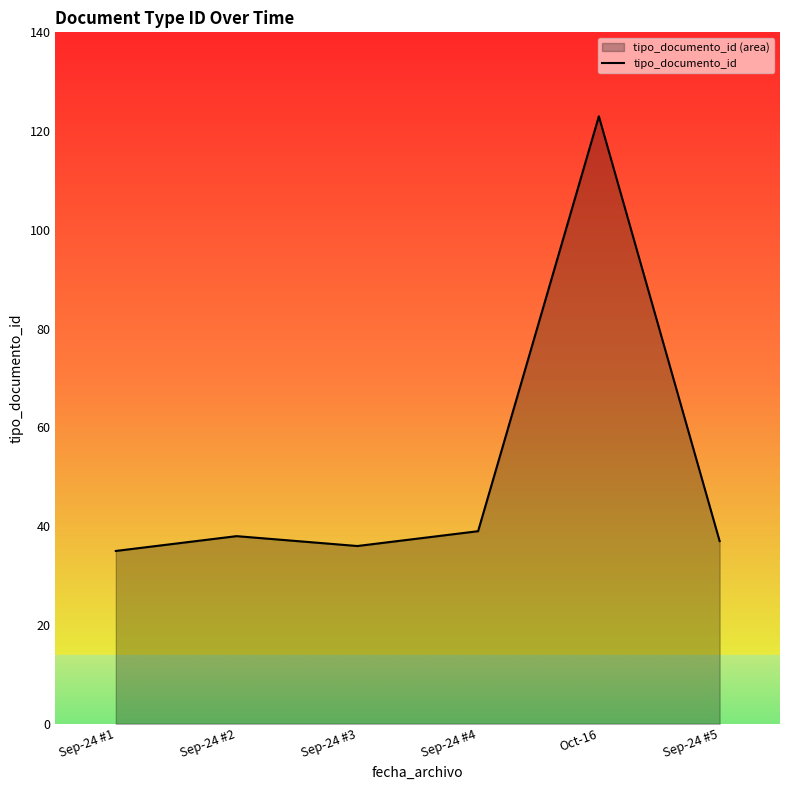

The value at Oct-16 is 123. True or false?

True